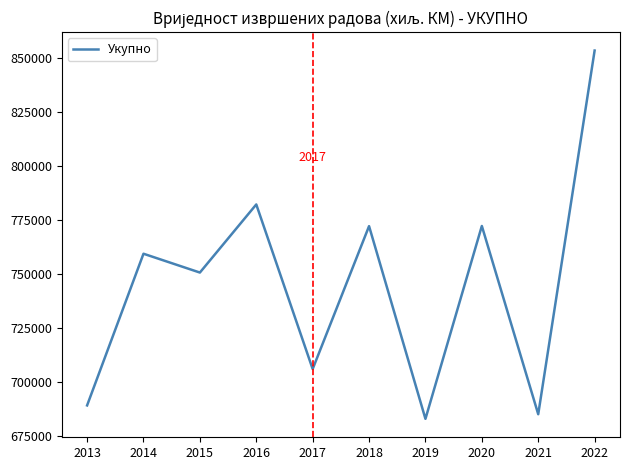

How many values are below 759472?

5